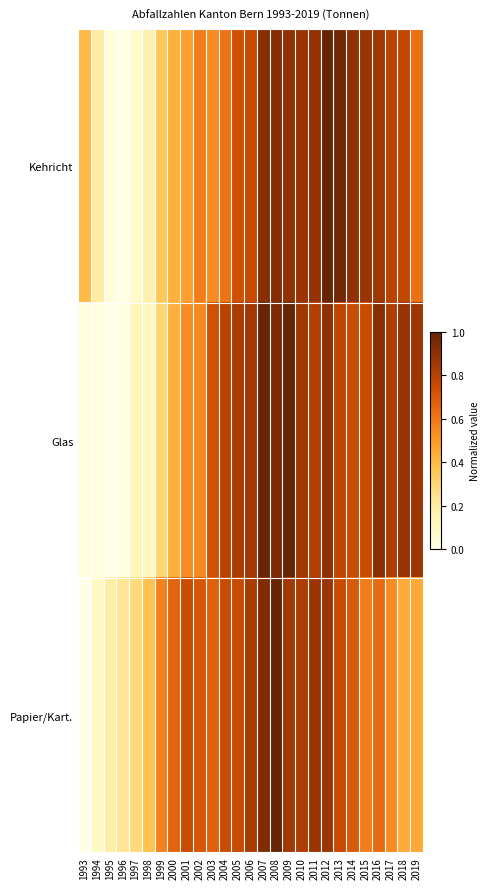

At which category is the sum across all series the highest?

2008